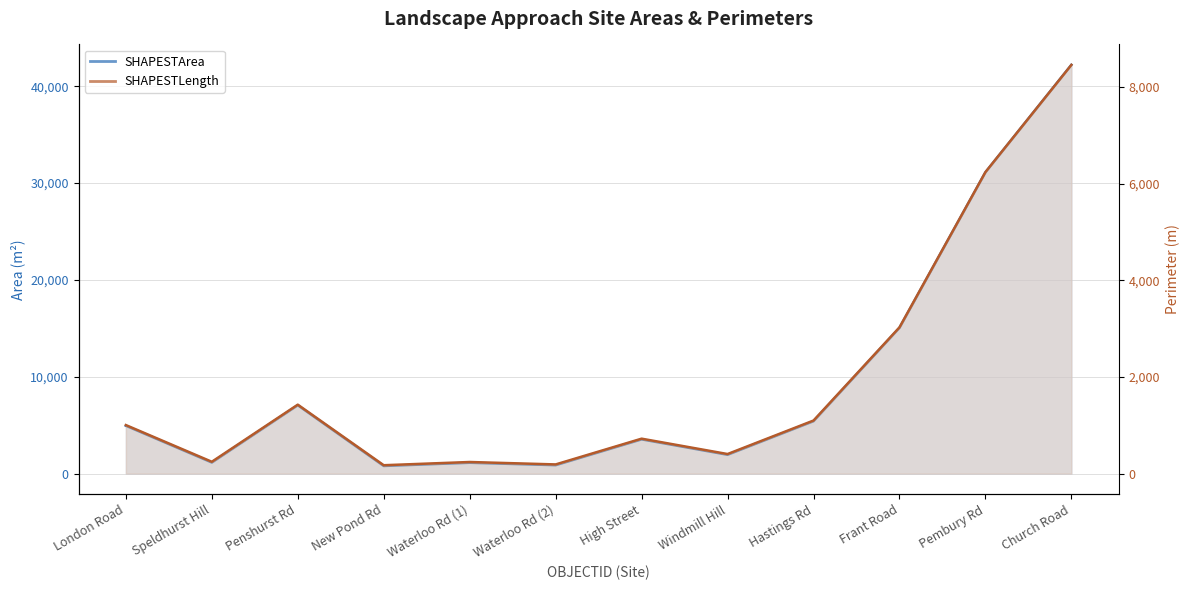

What is the smallest value displayed?

174.4